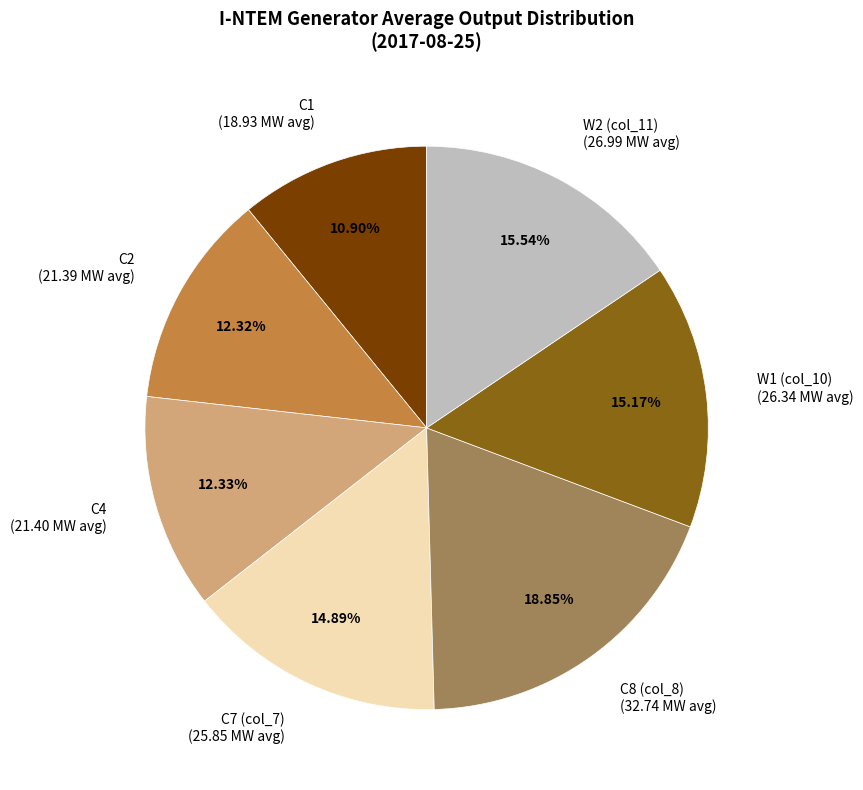

Does C1 (18.93 MW avg) account for over 50% of the chart?

No